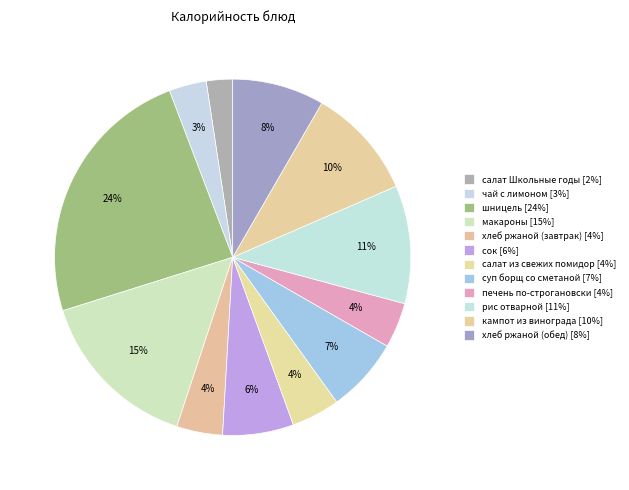

Is it true that салат Школьные годы is 13% of the pie?

False